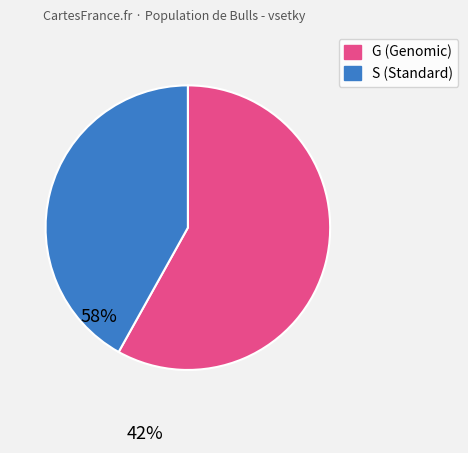

Does any single category account for the majority?

Yes